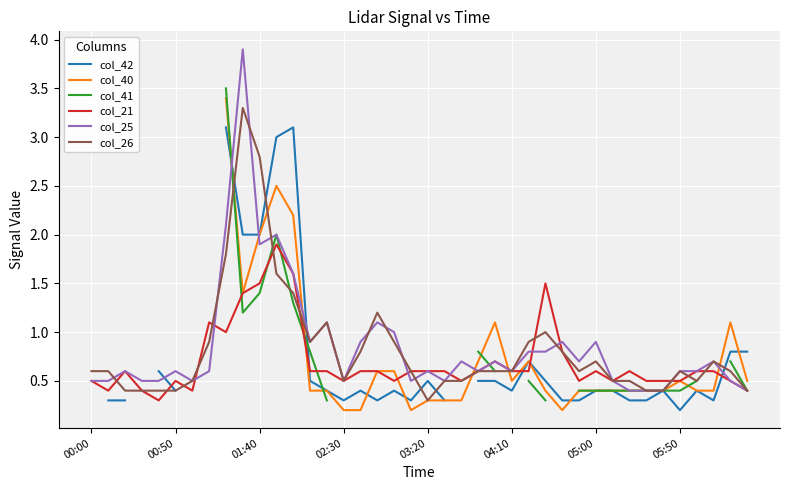

How many intersections are there between col_42 and col_25?

5